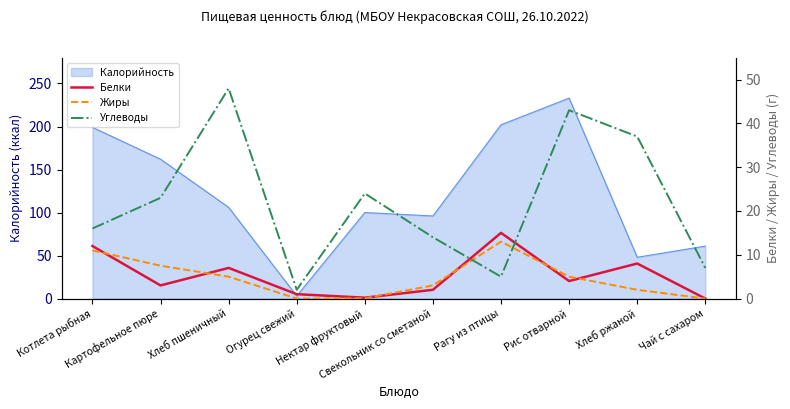

True or false: Белки has more than 2 interior local peaks.

True